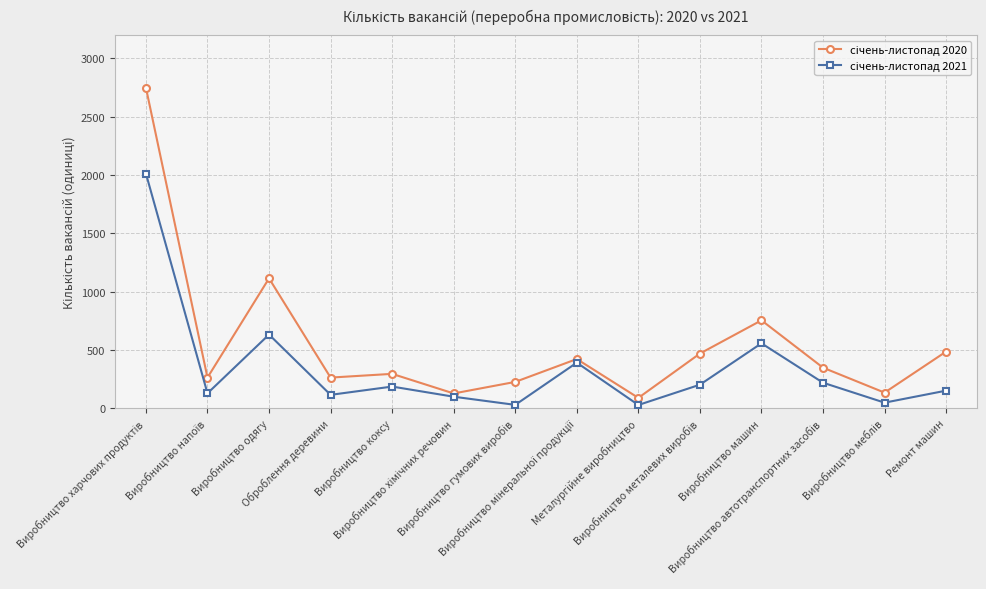

True or false: січень-листопад 2020 has a value of 295 at Виробництво коксу.

True